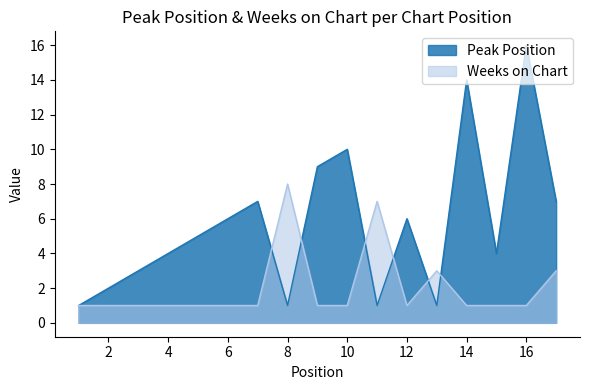

Where do Peak Position and Weeks on Chart first cross each other?

7 and 8